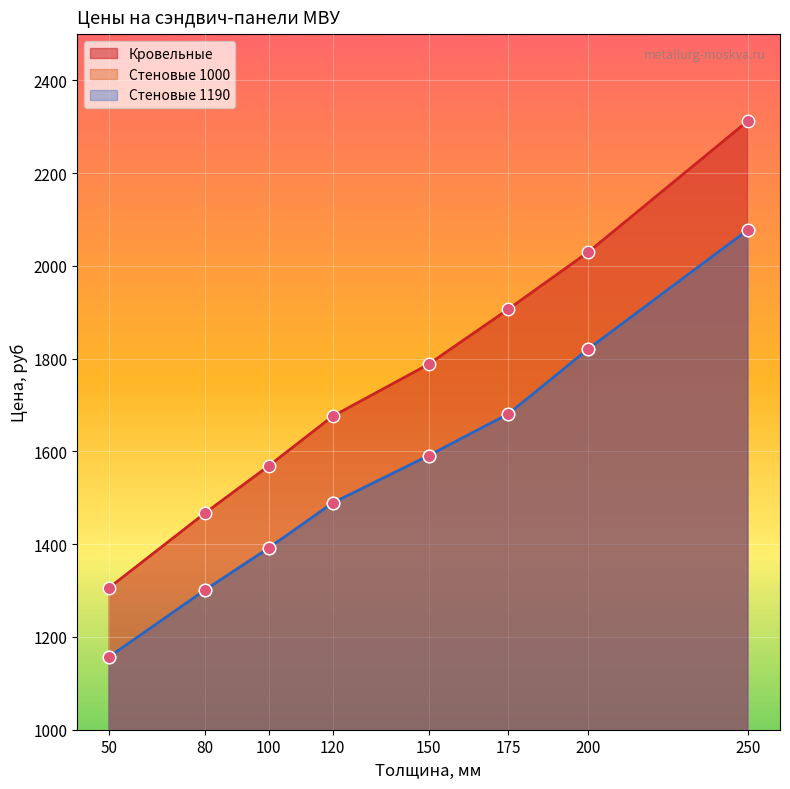

Which series has the largest total across all categories?

Кровельные